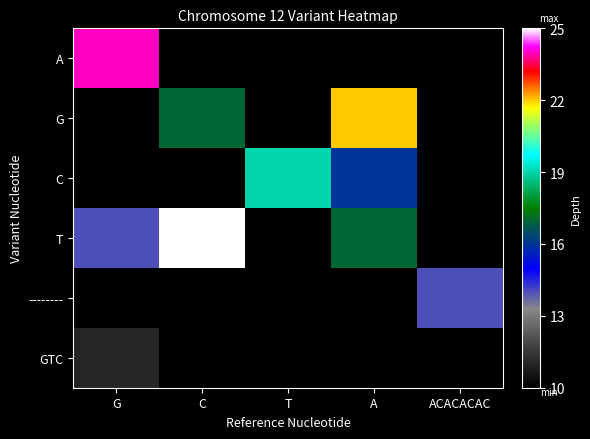

Is the value of A at ACACACAC greater than the value of G at C?

No